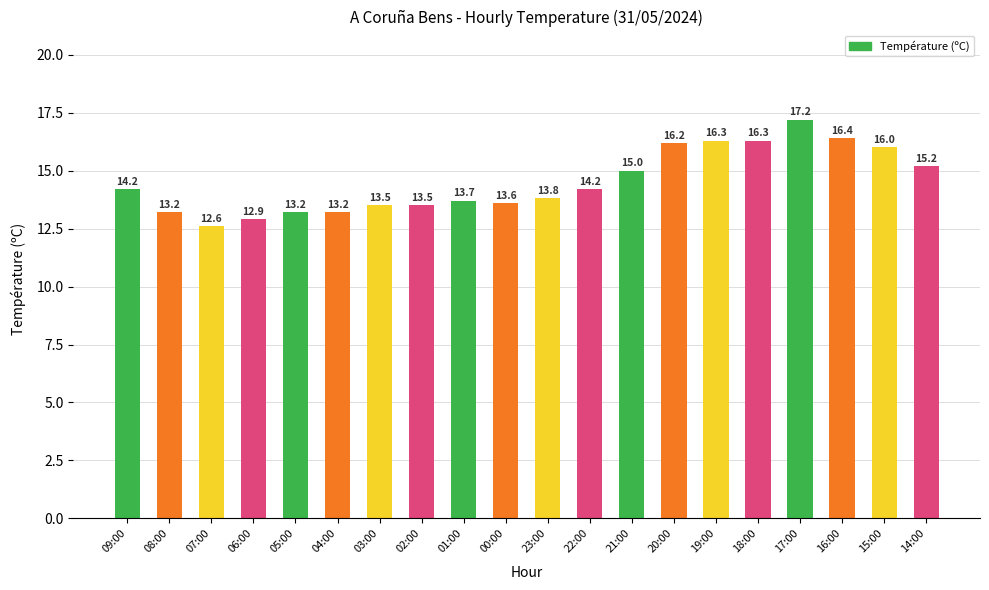

Read the value at 05:00.

13.2